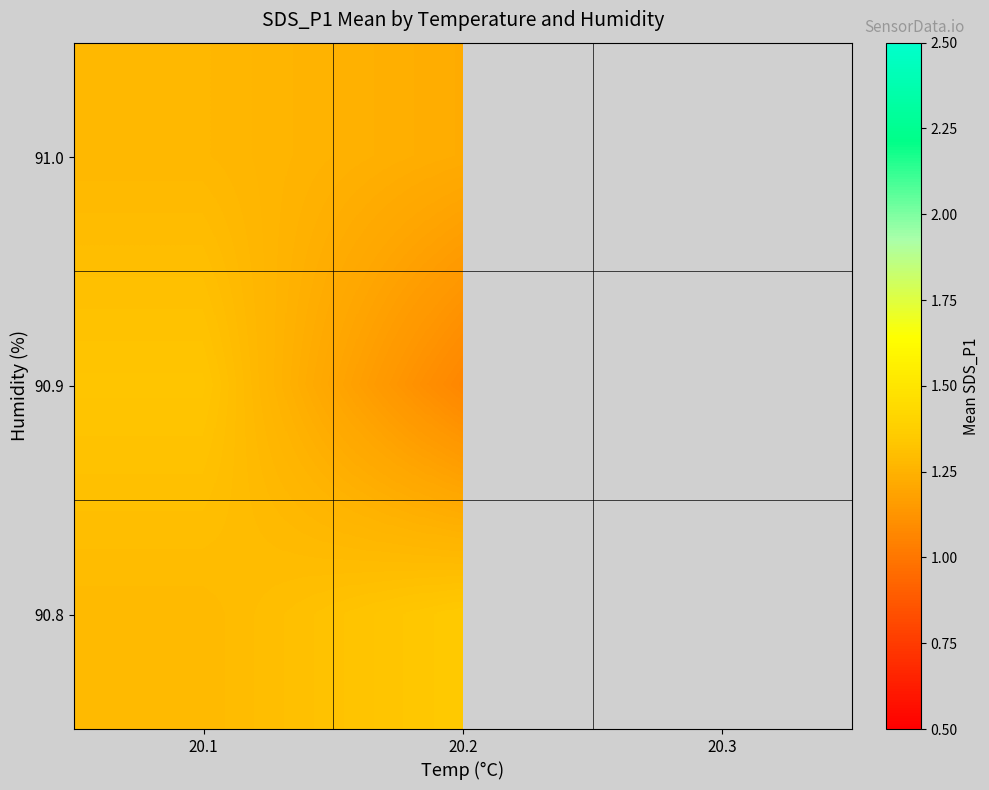

At which label does 90.9 reach its minimum?

20.2